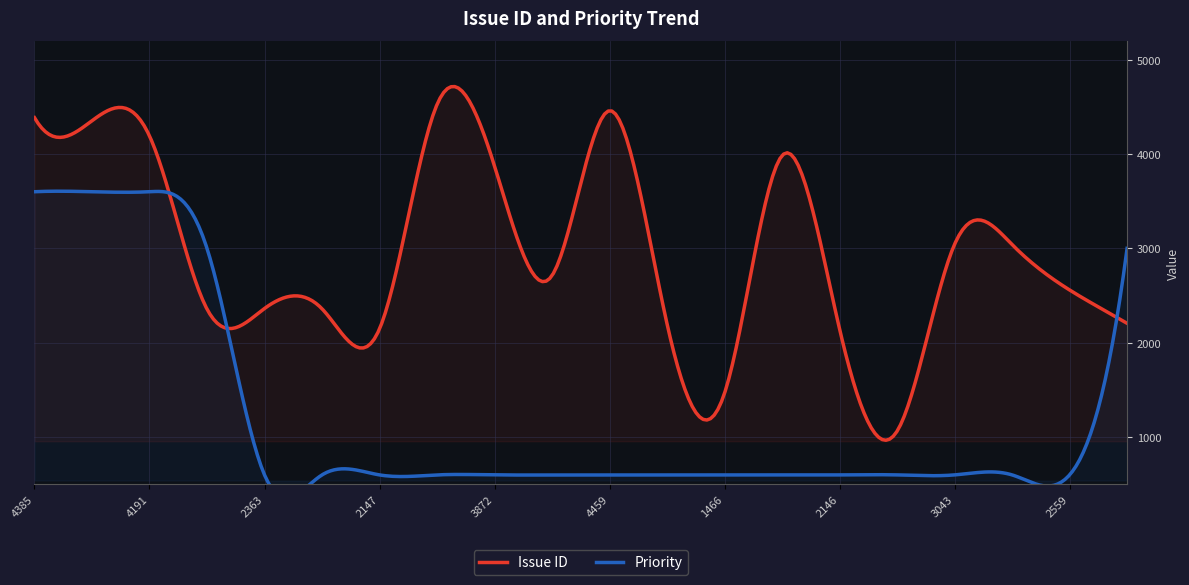

True or false: Priority and Issue ID cross at least once.

False